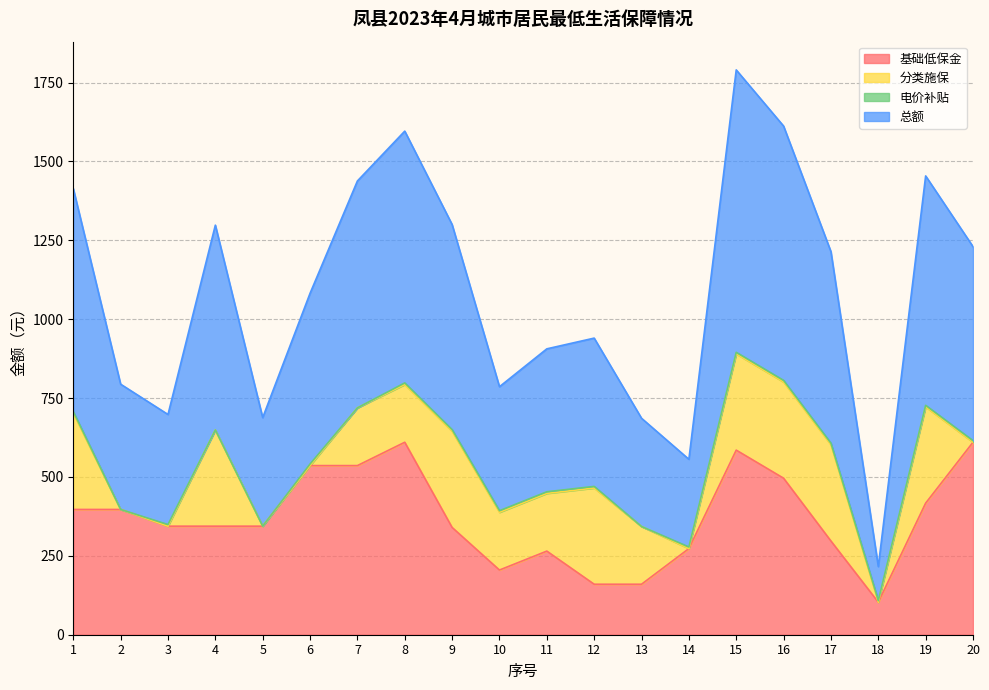

What is the difference between the 总额 values at 19 and 20?

112